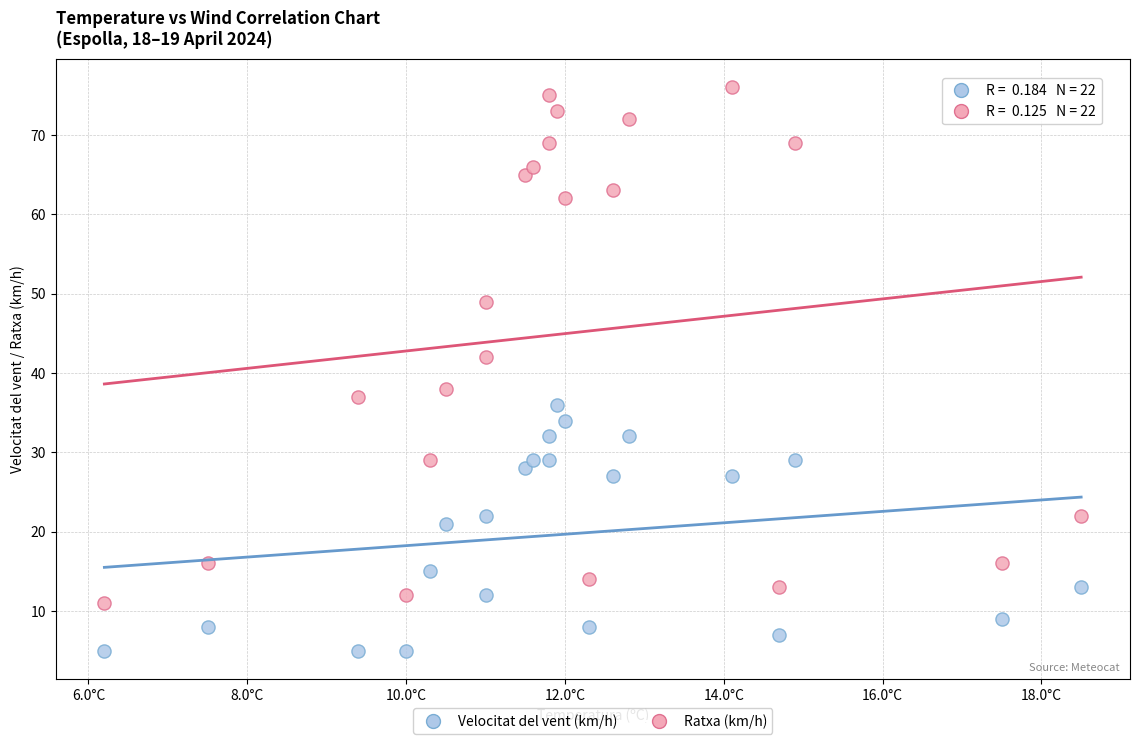

Across all data points, what is the range of Y values (max minus min)?

71